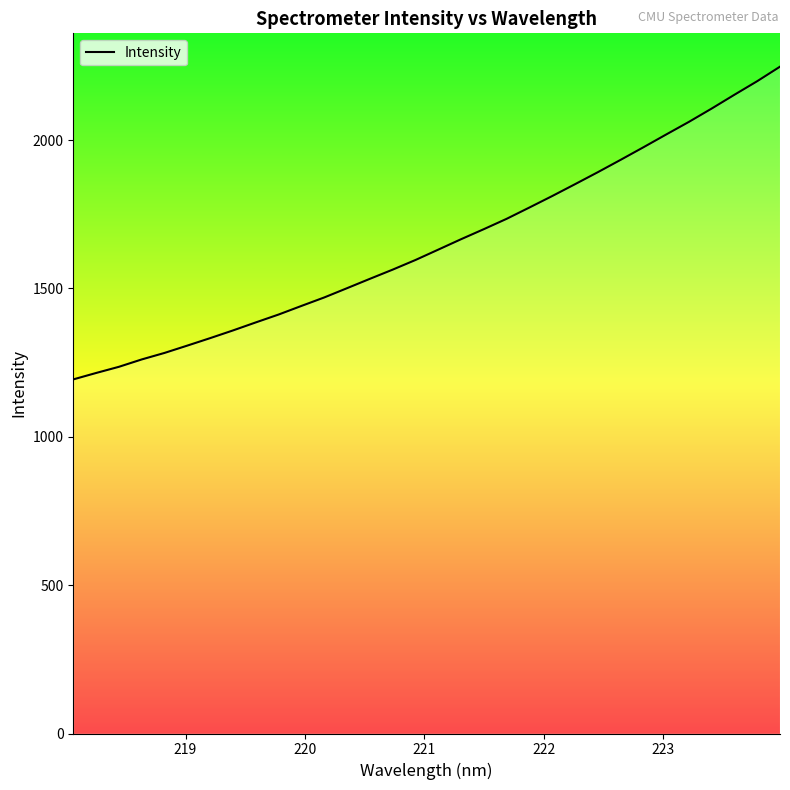

What is the difference between the maximum and minimum values?

1053.9